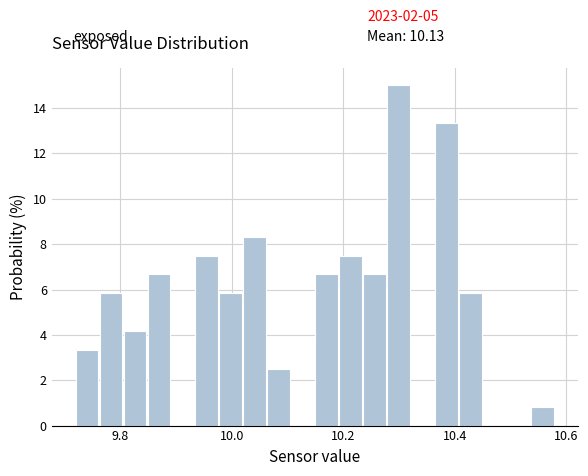

Read against the x-axis, roughly where is the centre of the tallest bar?

10.30